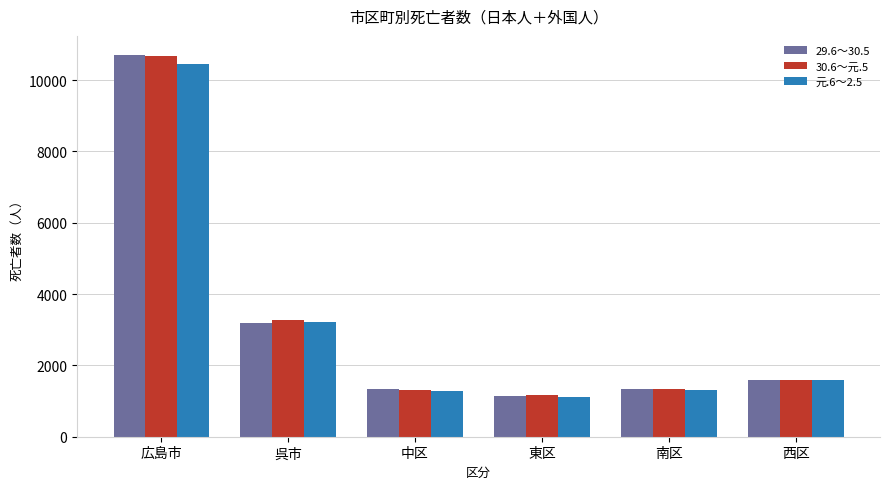

Where is 30.6～元.5 nearest to the value 5920?

呉市